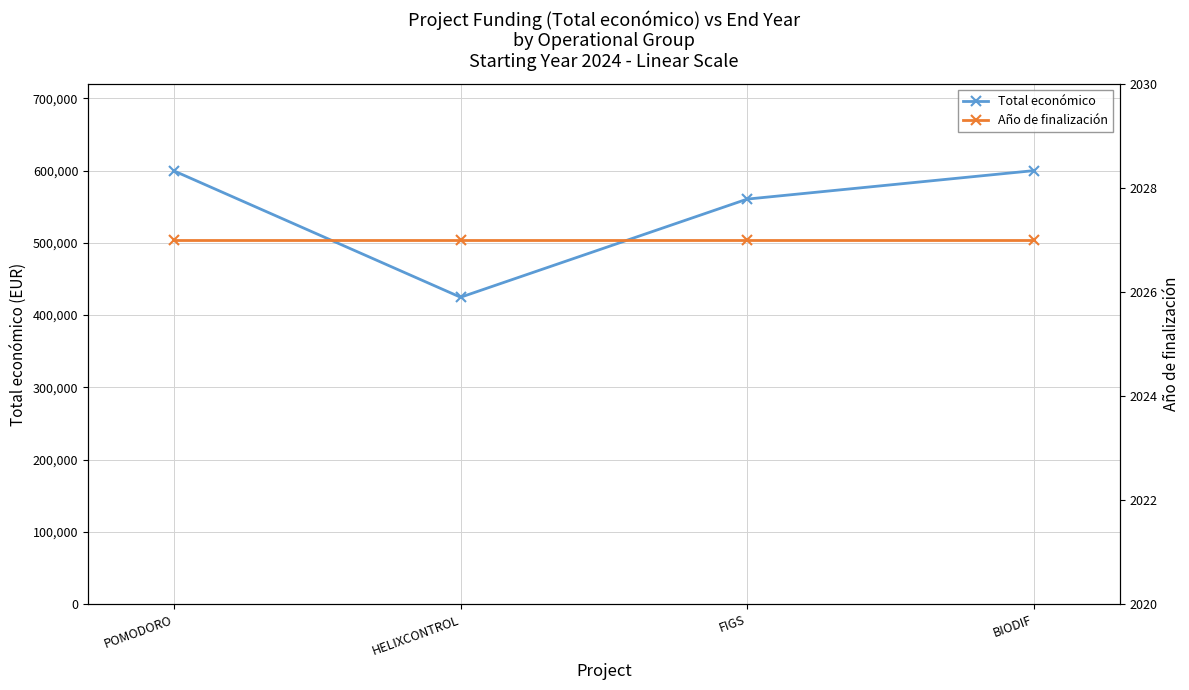

What are all the series names shown in the legend?

Total económico, Año de finalización